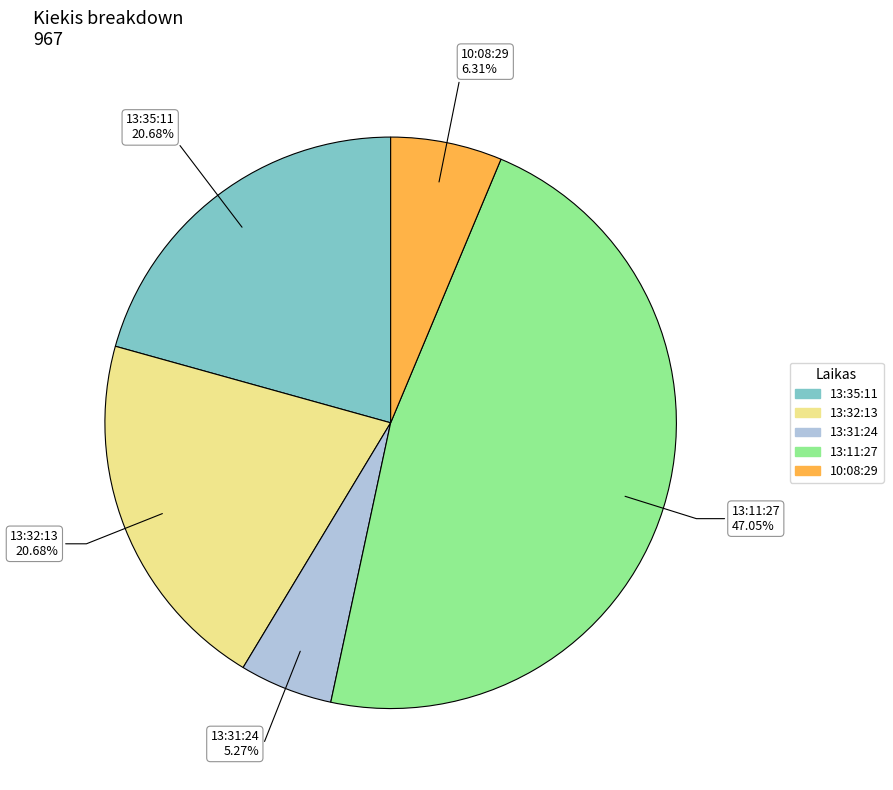

To the nearest percent, what is the difference between the largest and smallest slice percentages?

42%